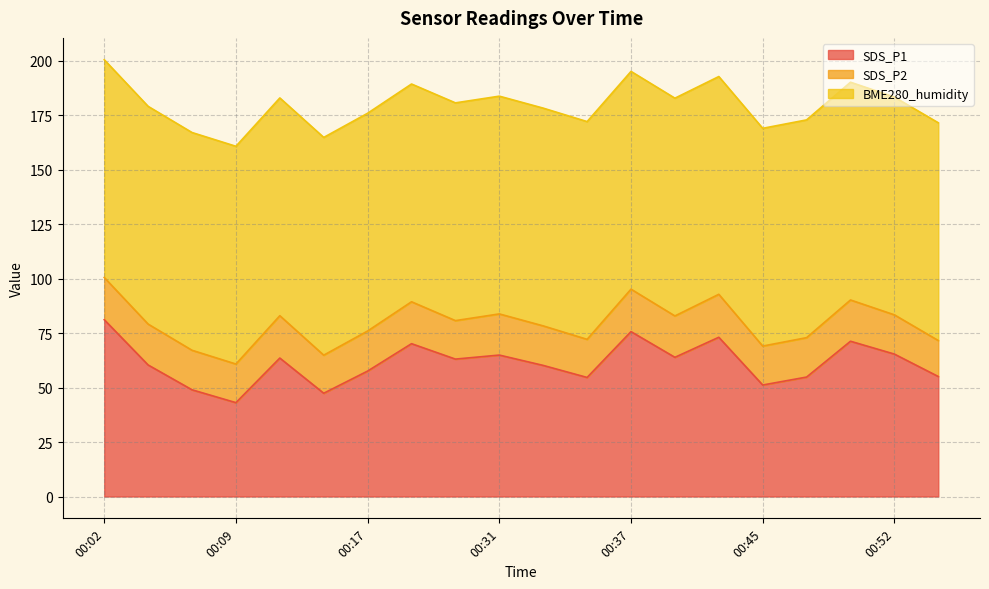

Does the chart display data point markers on the line(s)?

No